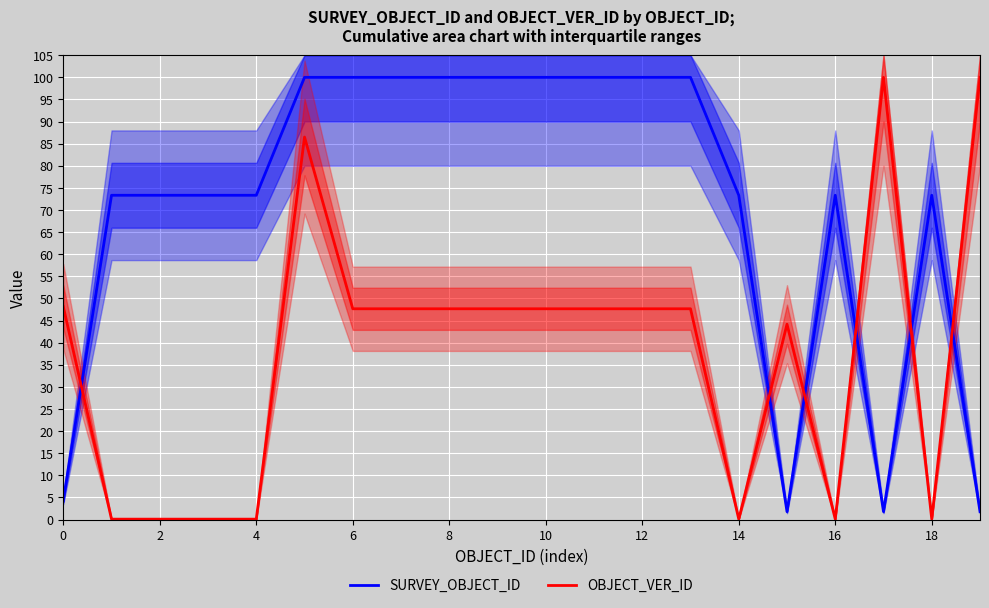

Which series has the largest range (max minus min)?

OBJECT_VER_ID